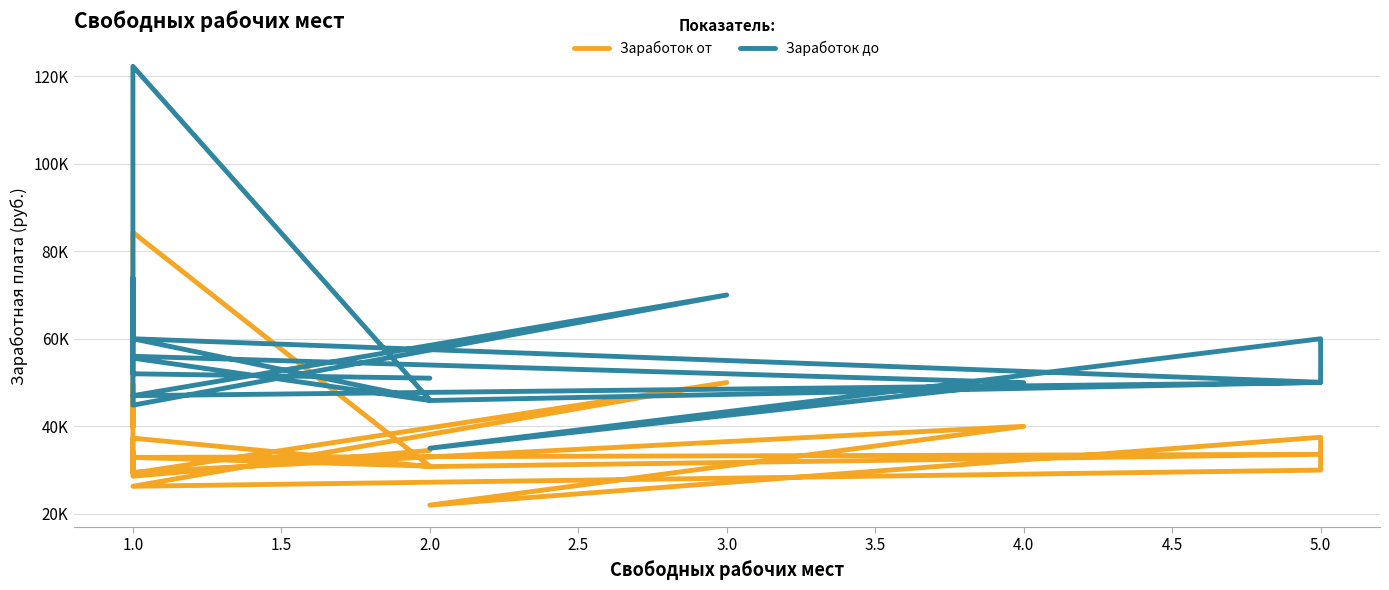

What is the approximate value of Заработок от at 1.0?

28600